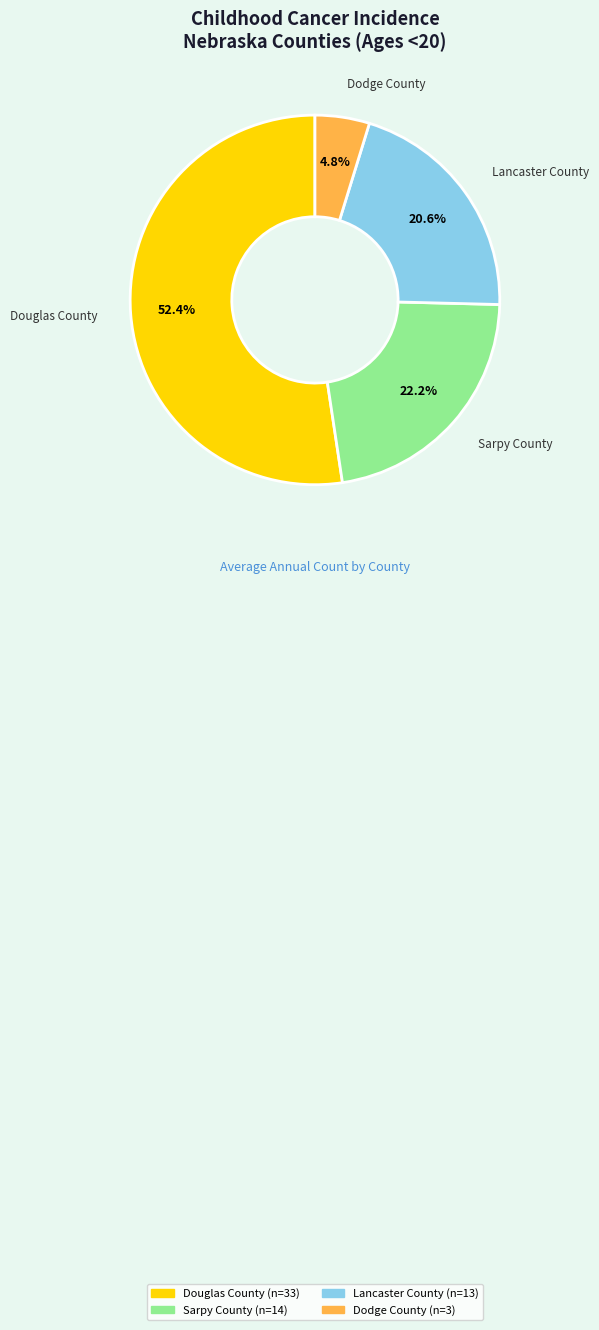

What is the smallest slice in the pie chart?

Dodge County